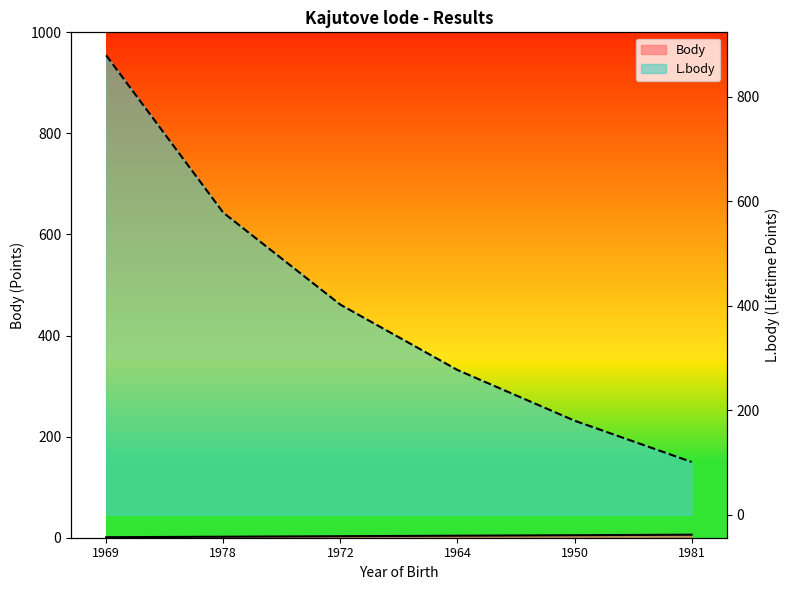

What is the label of the 1st point from the left?

1969